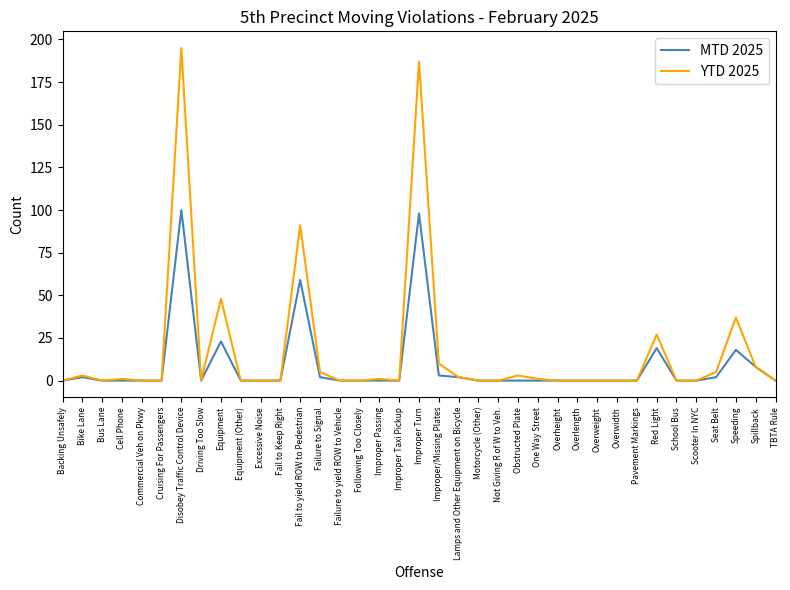

Which series has the widest spread of values?

YTD 2025